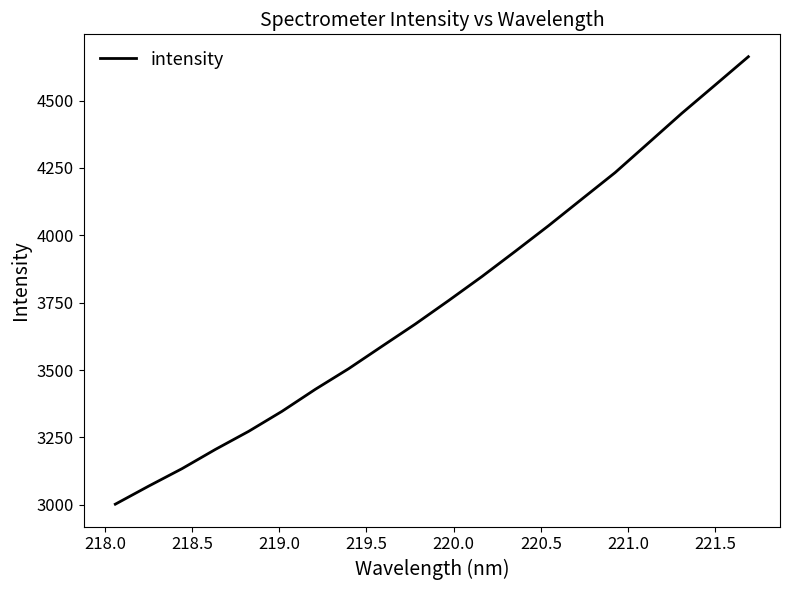

What is the smallest value displayed?

3001.9